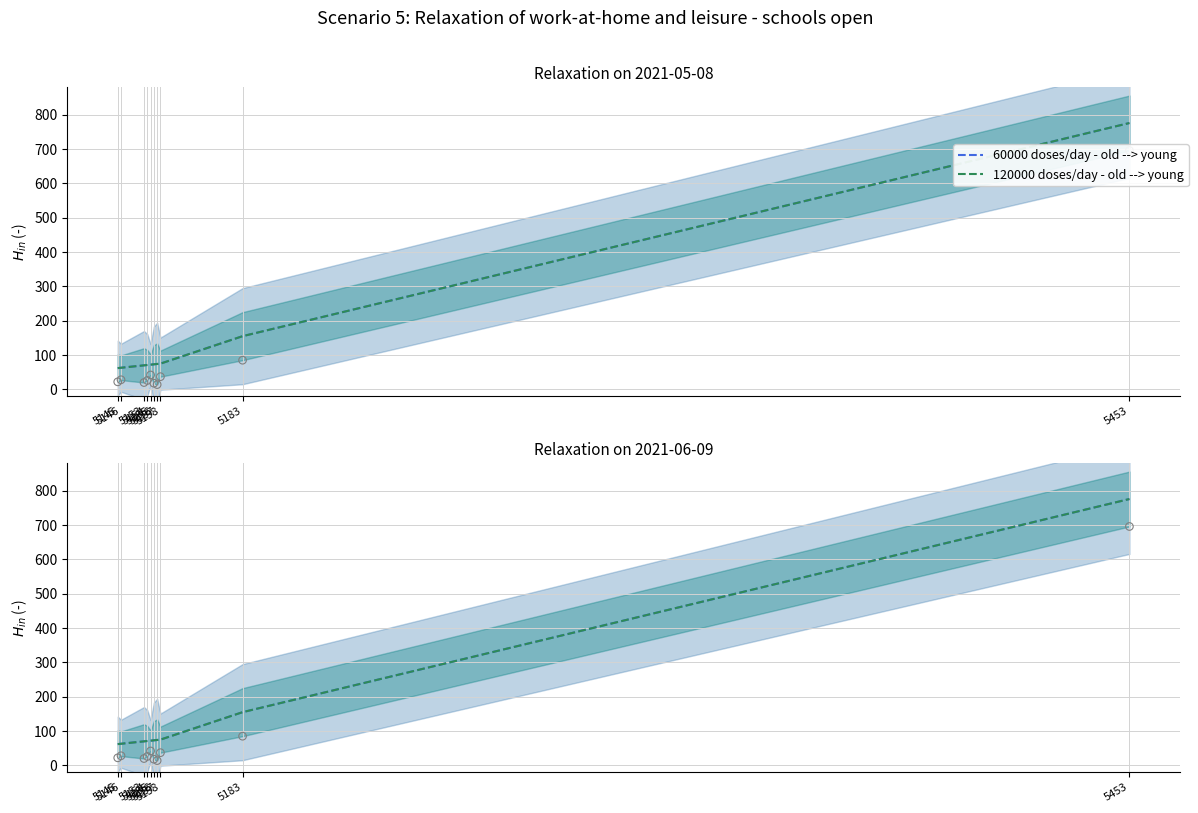

Which series has the largest total across all categories?

60000 doses/day - old --> young